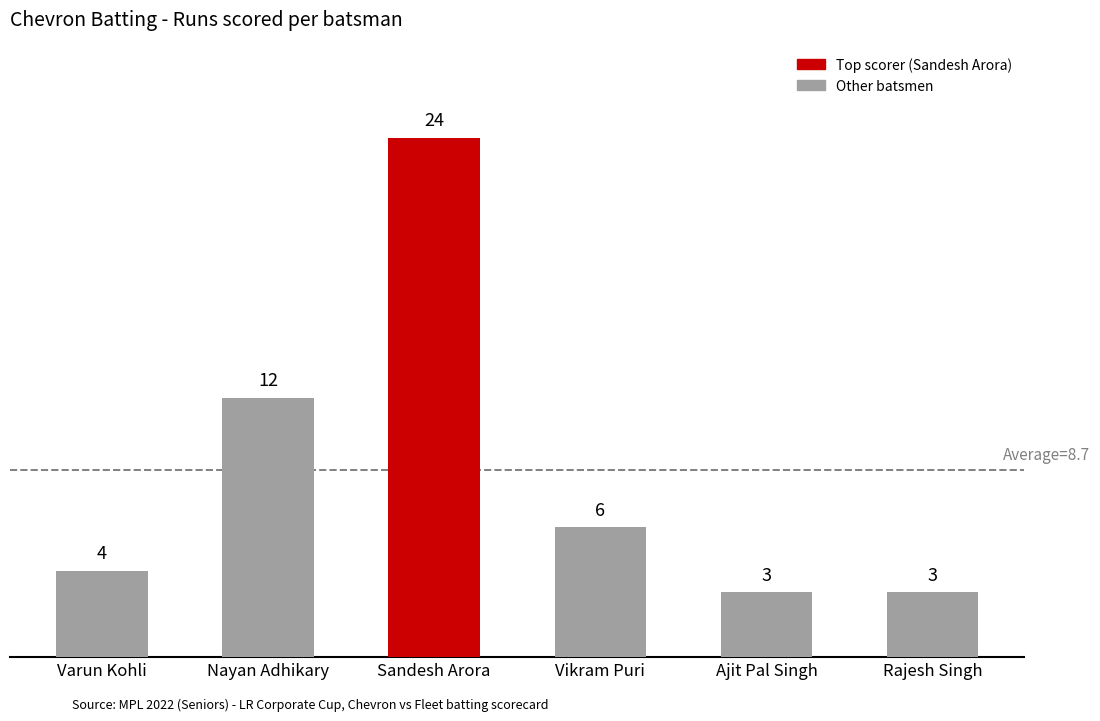

At which label does the data first exceed 6?

Nayan Adhikary